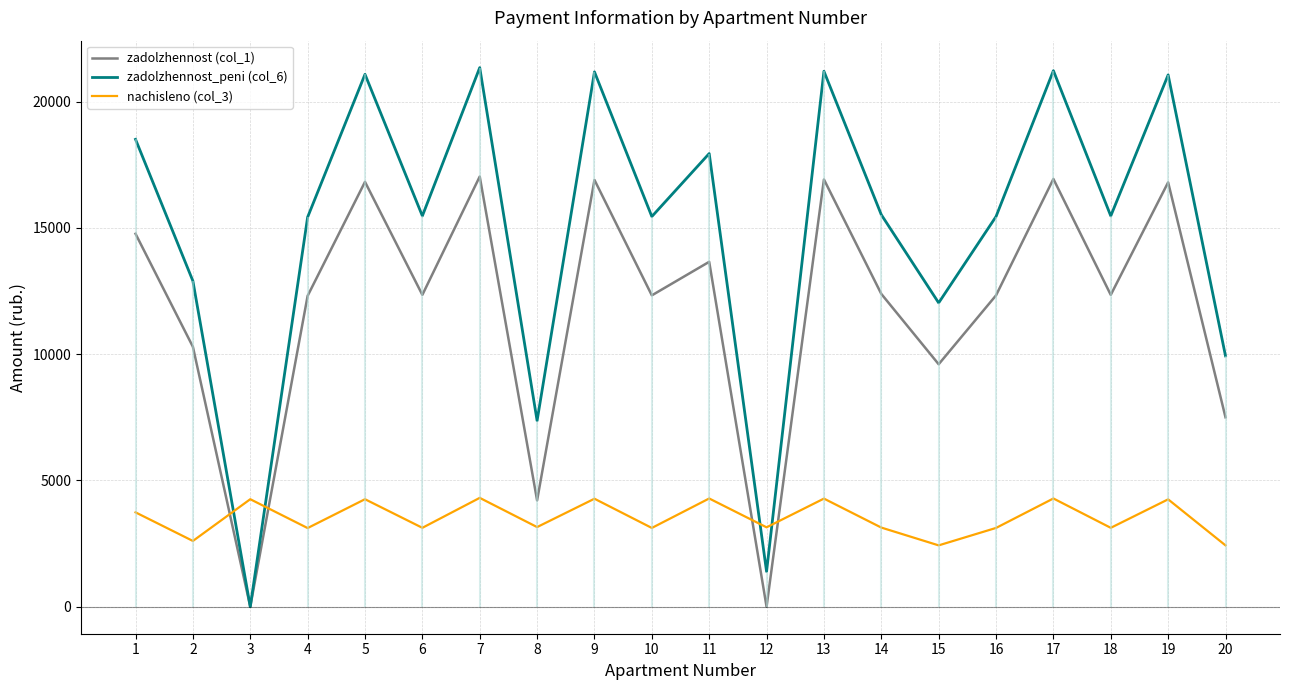

Is this an area chart (filled region under the line)?

No